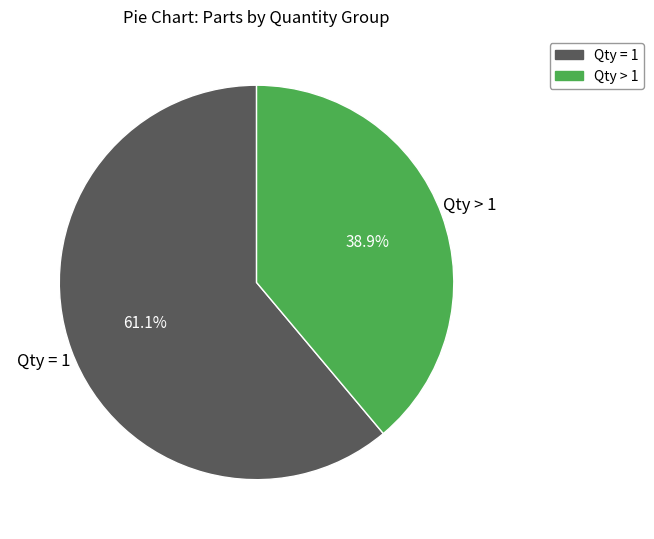

Which category accounts for the majority?

Qty = 1